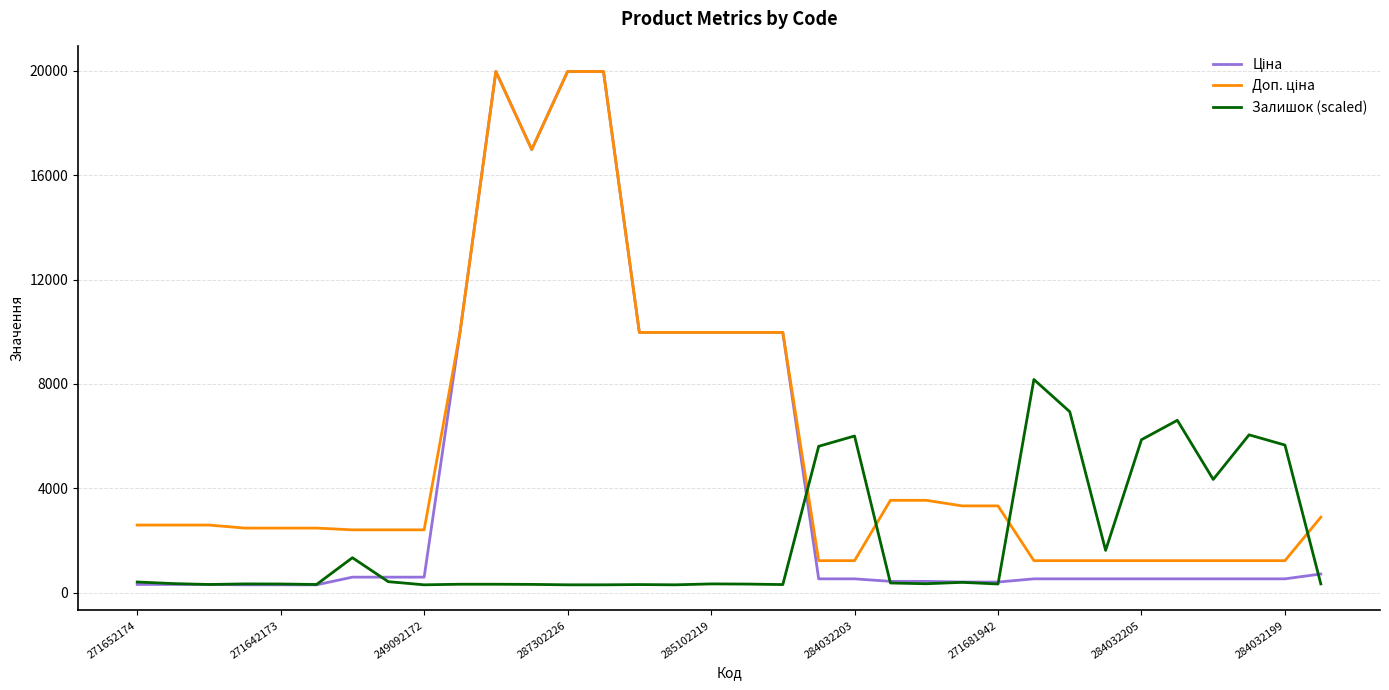

What is the maximum value shown in the chart?

19964.2